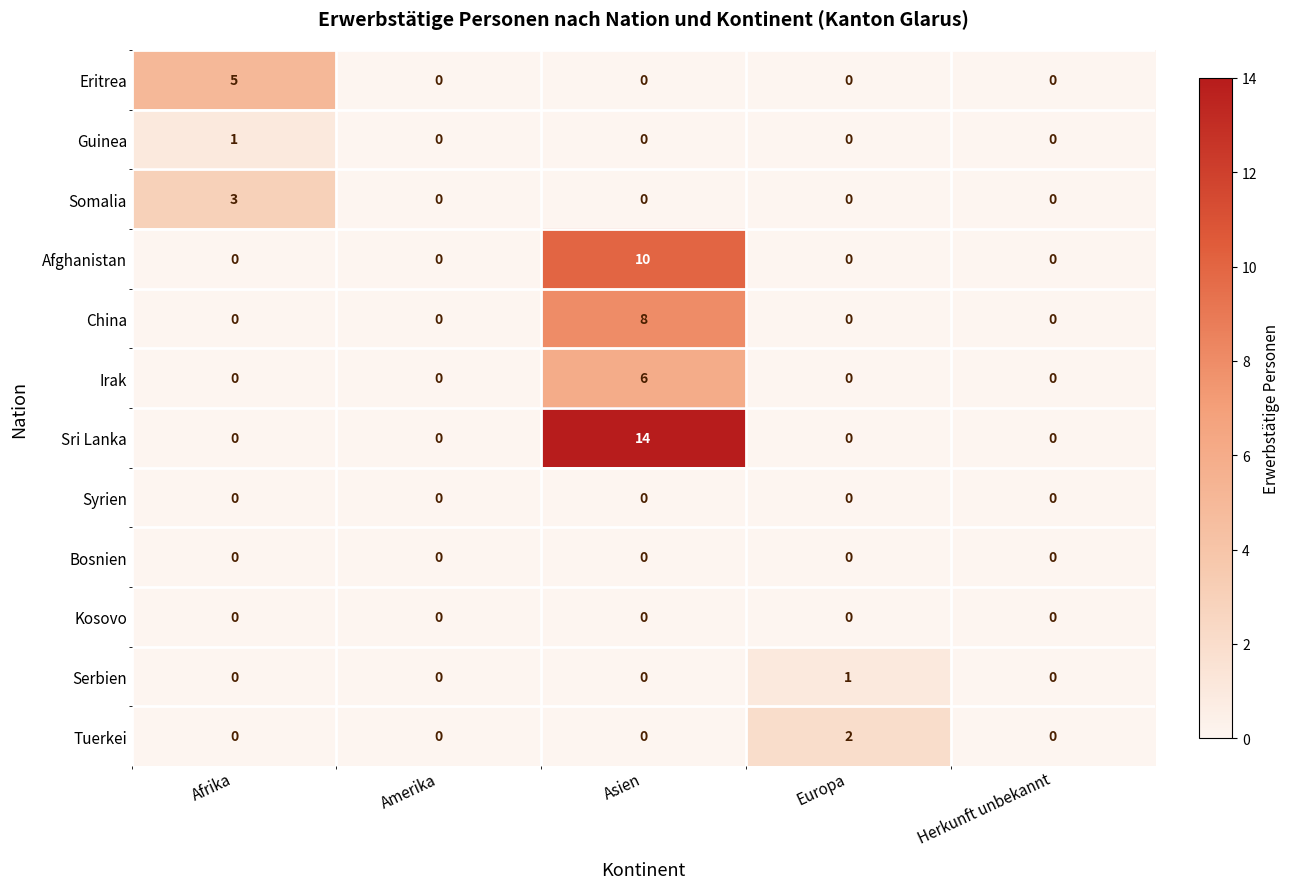

Which series has the largest total across all categories?

Sri Lanka